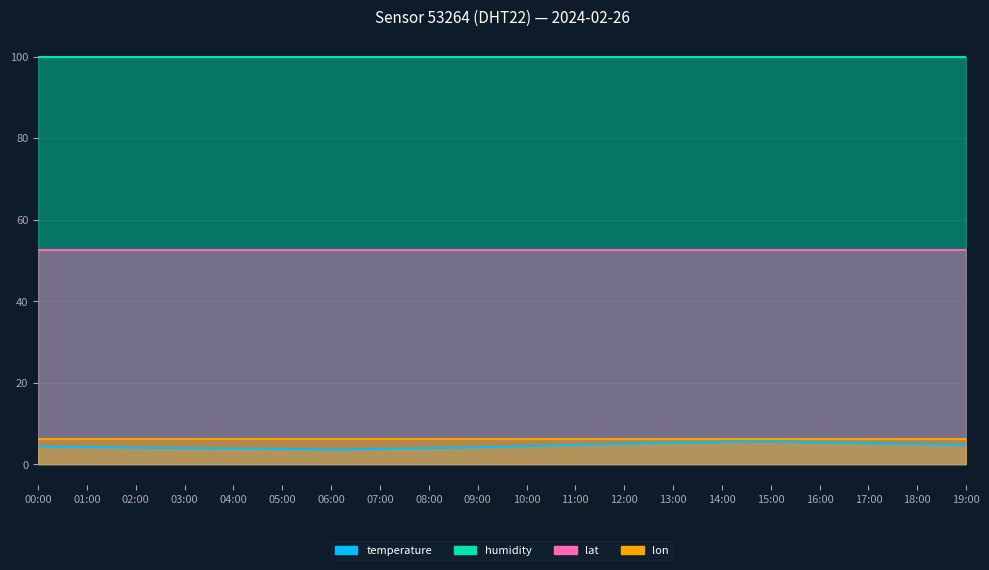

The humidity series shows 40.8 at 13:00. True or false?

False